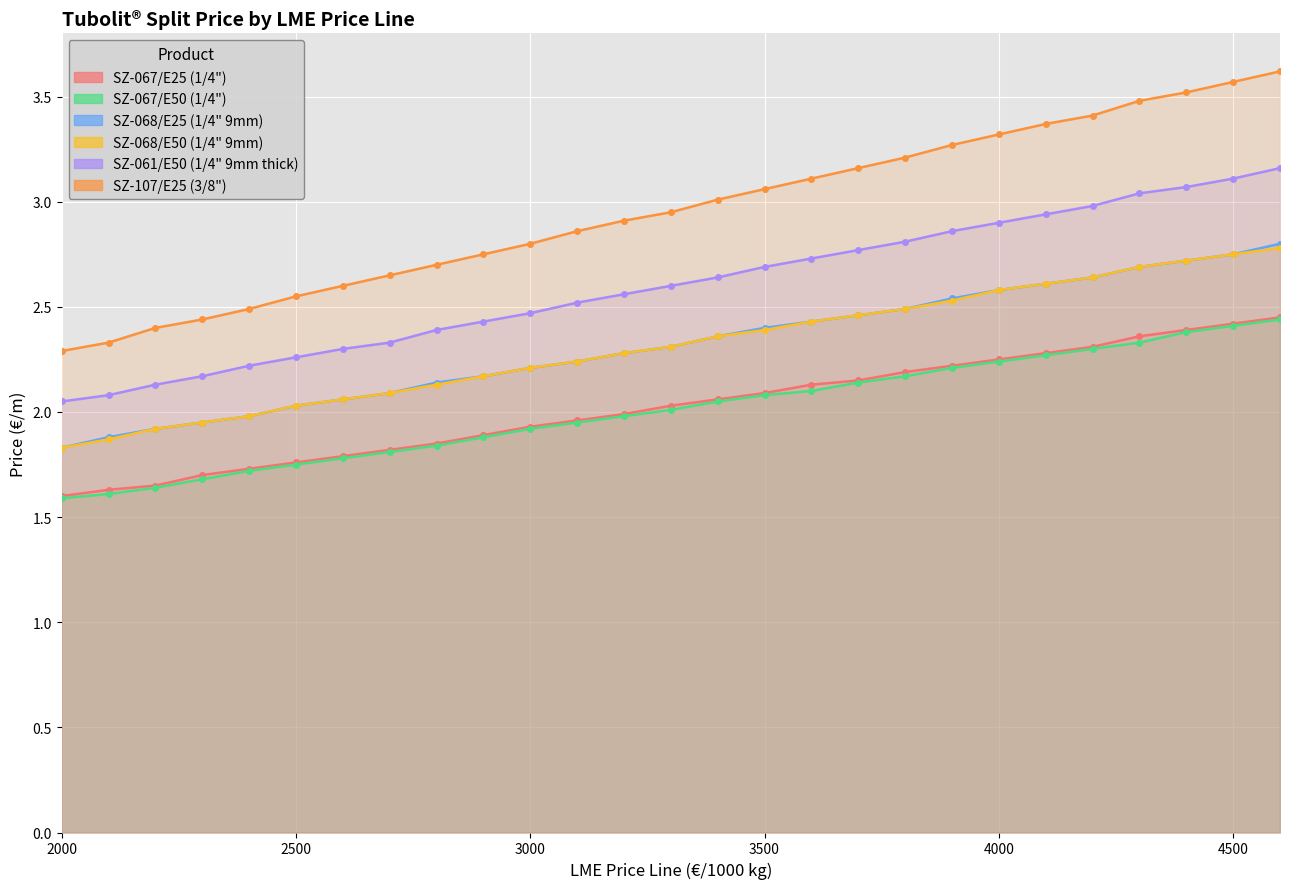

What is the value of the SZ-107/E25 (3/8") point at the 19th from the left?

3.2